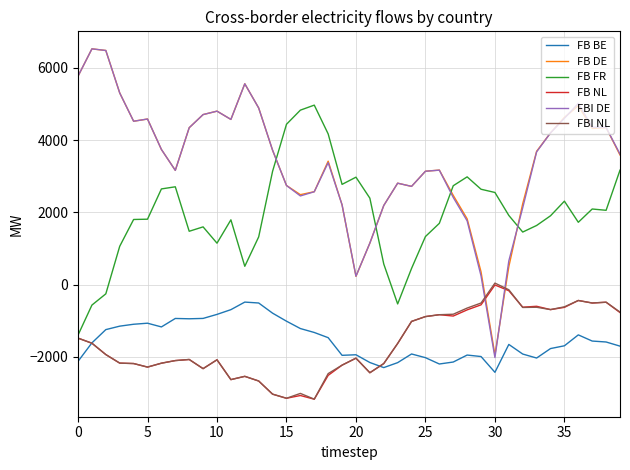

How many lines are shown in the chart?

6